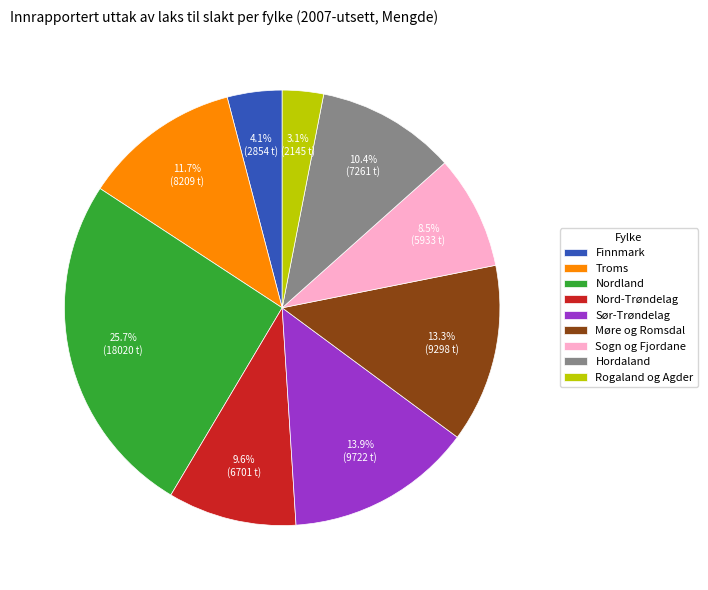

To the nearest percent, what percentage of the pie is Nord-Trøndelag?

10%